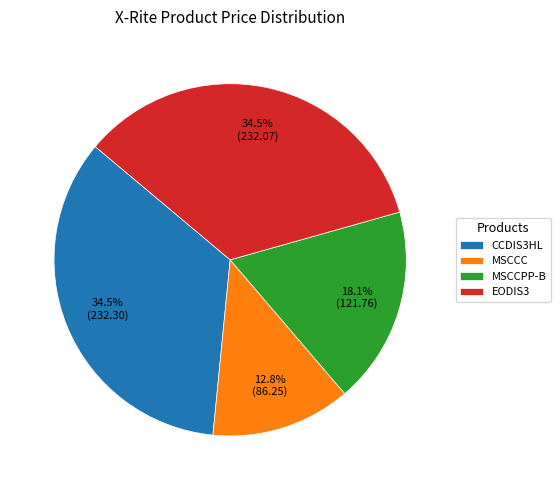

Does MSCCC account for over 50% of the chart?

No